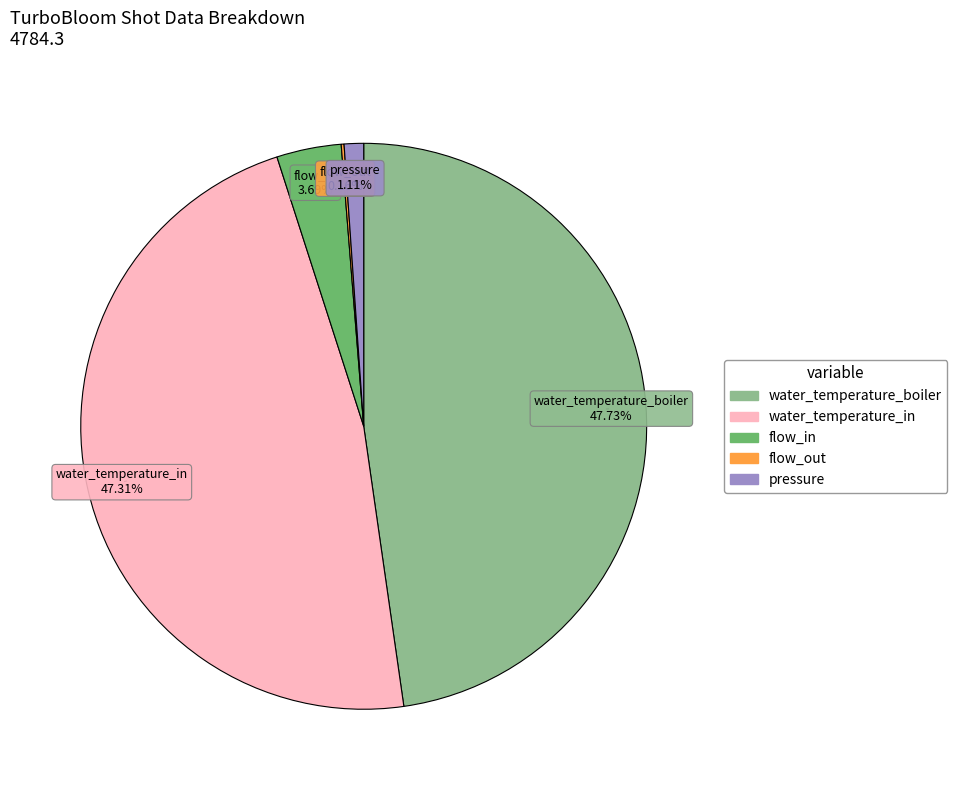

Do water_temperature_boiler and water_temperature_in together represent more than half of the pie?

Yes